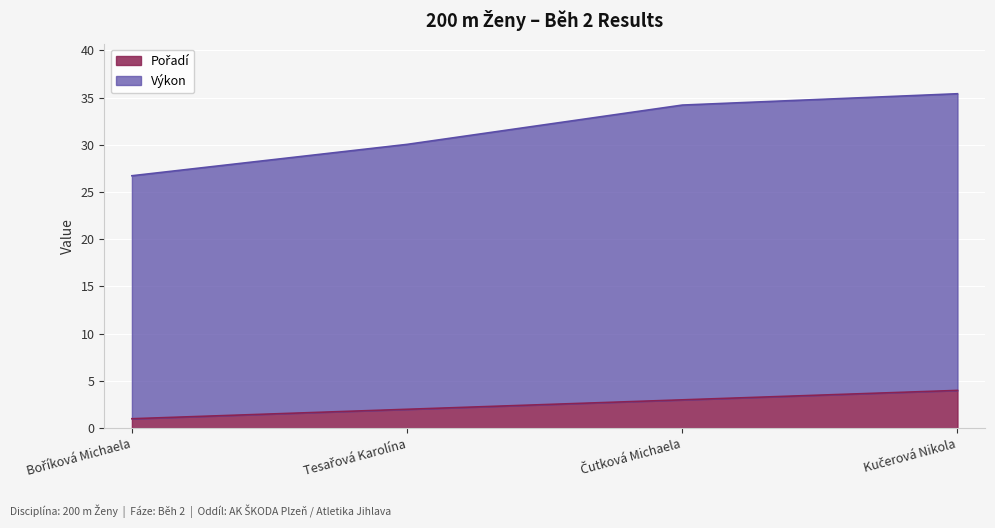

What are all the series names shown in the legend?

Pořadí, Výkon